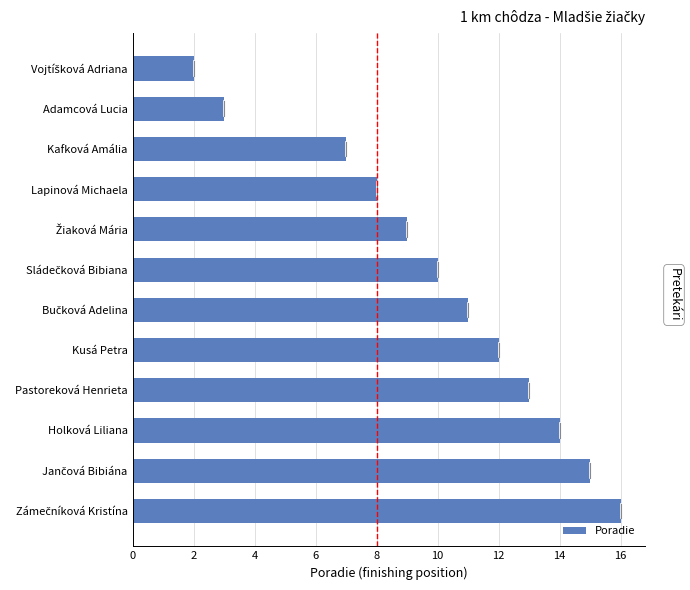

What position from the top is Holková Liliana?

10